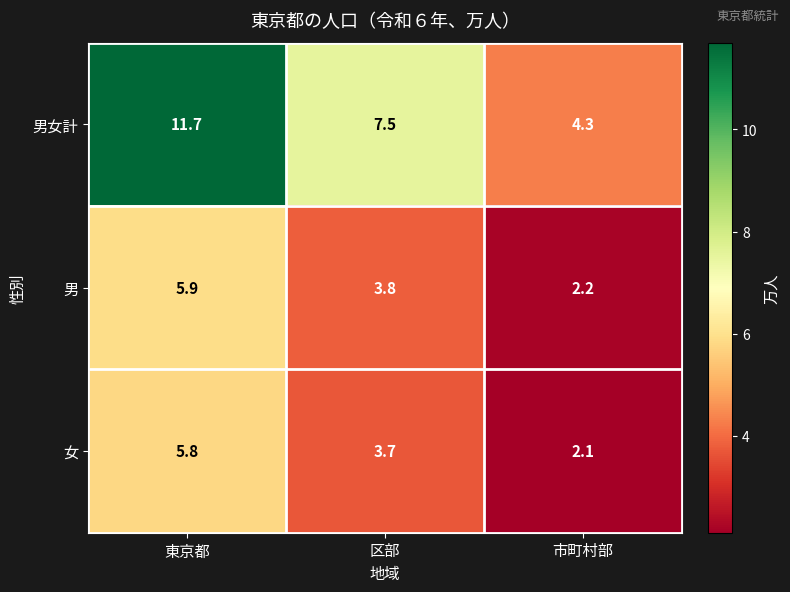

Between 東京都 and 区部, which series saw the biggest shift?

男女計